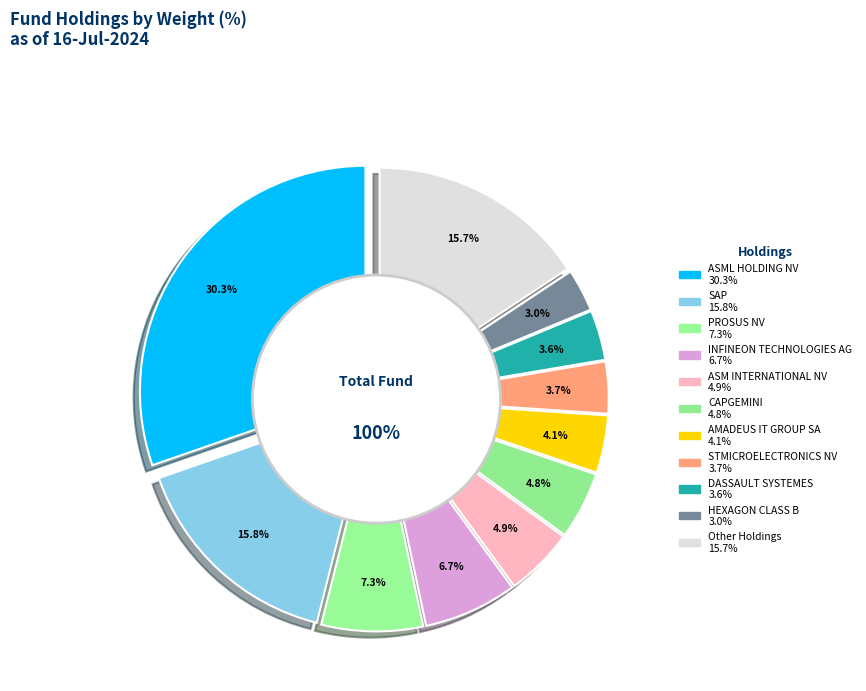

Rank the categories by value from highest to lowest.

ASML HOLDING NV, SAP, Other Holdings, PROSUS NV, INFINEON TECHNOLOGIES AG, ASM INTERNATIONAL NV, CAPGEMINI, AMADEUS IT GROUP SA, STMICROELECTRONICS NV, DASSAULT SYSTEMES, HEXAGON CLASS B